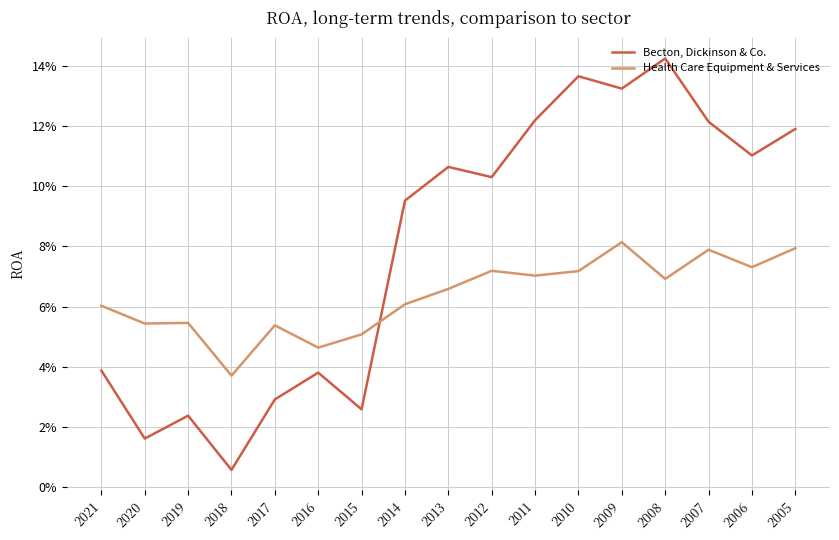

Rank the series by their maximum value, from lowest to highest.

Health Care Equipment & Services, Becton, Dickinson & Co.